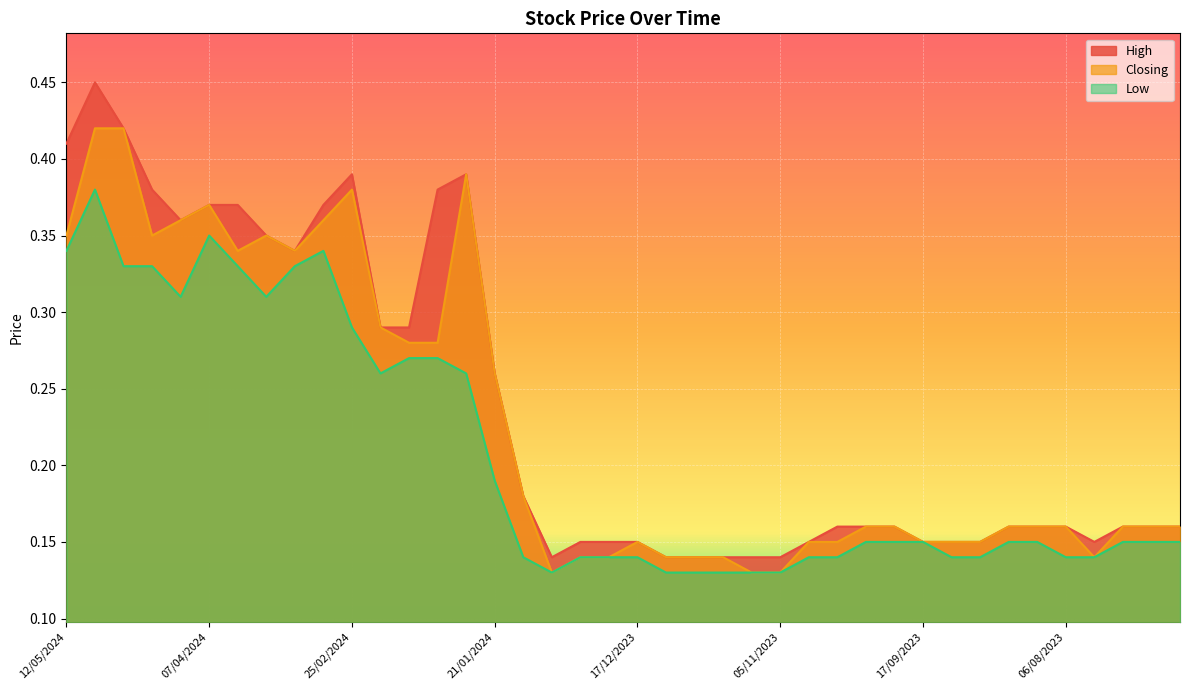

True or false: High and Low intersect in this chart.

False